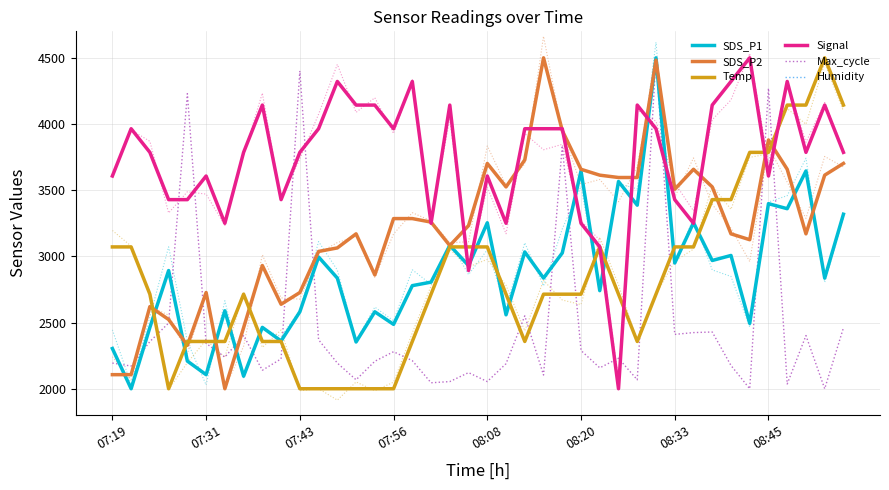

Is it true that Signal equals 4142.9 at 8?

True